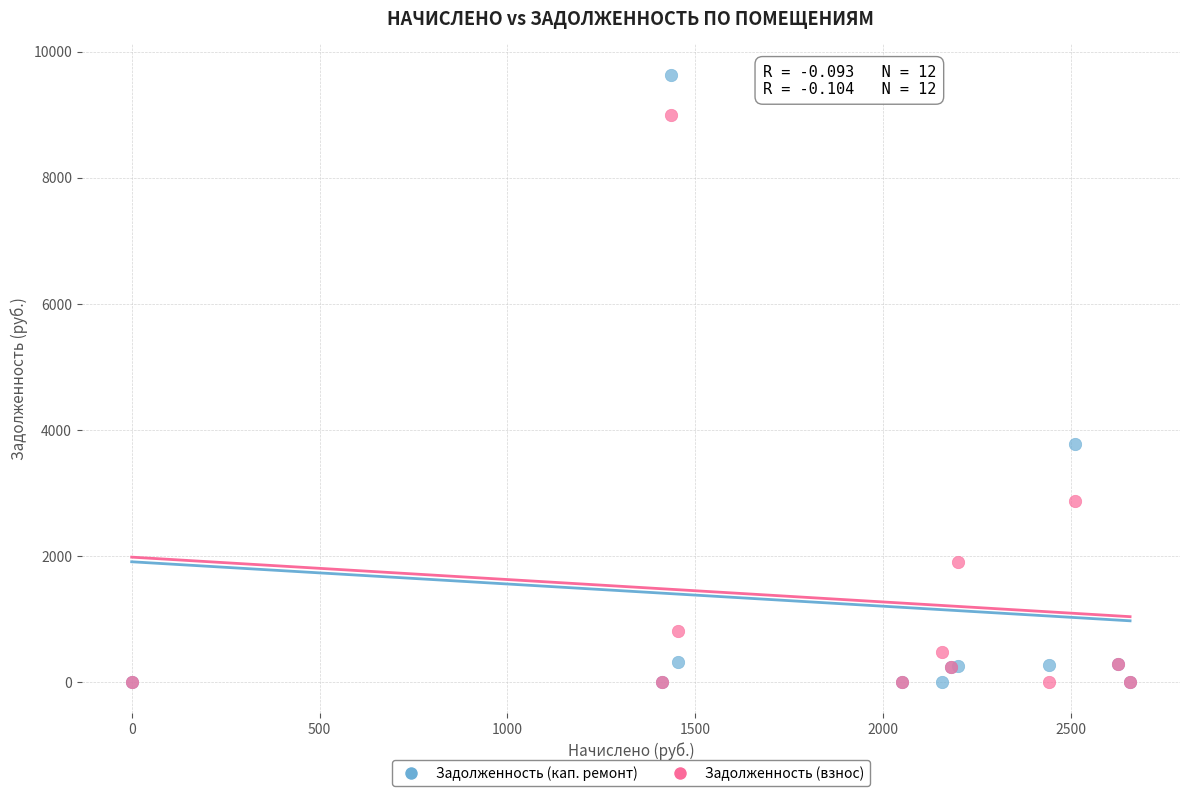

Which series has the largest Y range (max minus min)?

Задолженность (кап. ремонт)